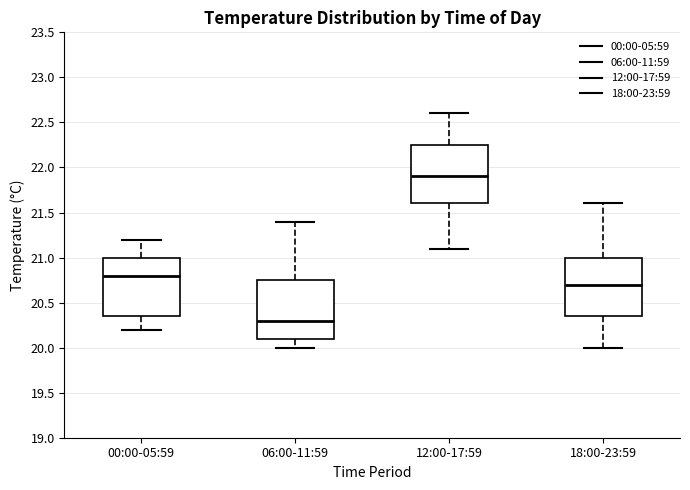

Which box's median line is the highest?

12:00-17:59